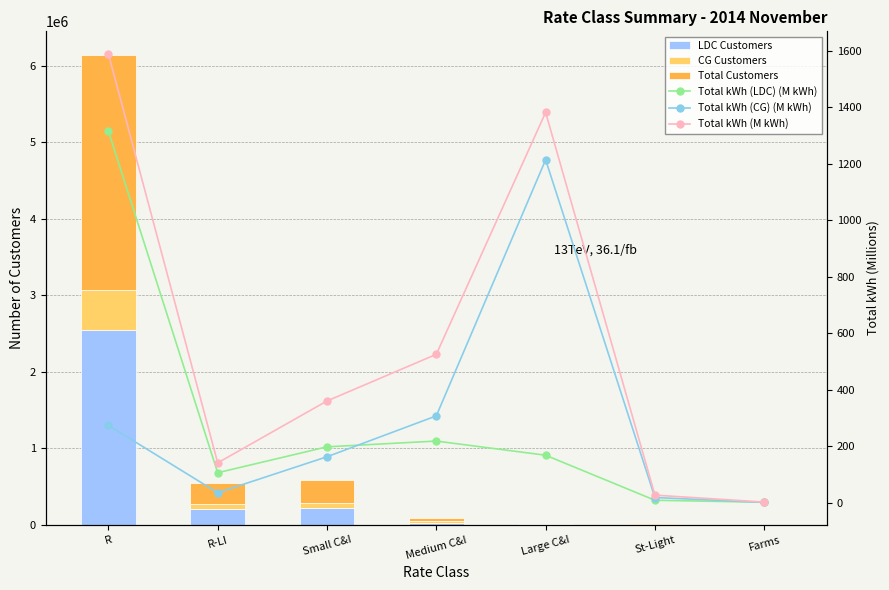

What is the difference between the maximum and minimum values in the Total kWh (CG) (M kWh) series?

1212.8